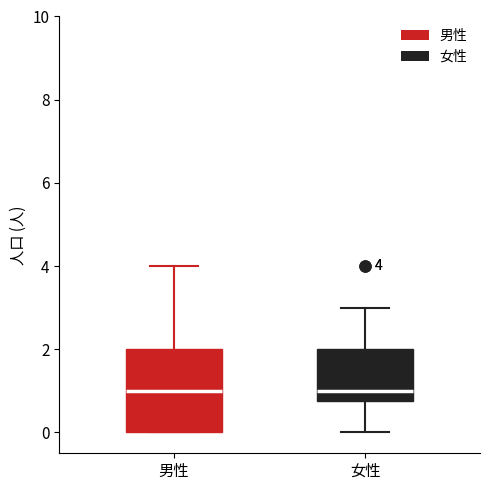

Which box is the tallest, from its lower edge to its upper edge?

男性